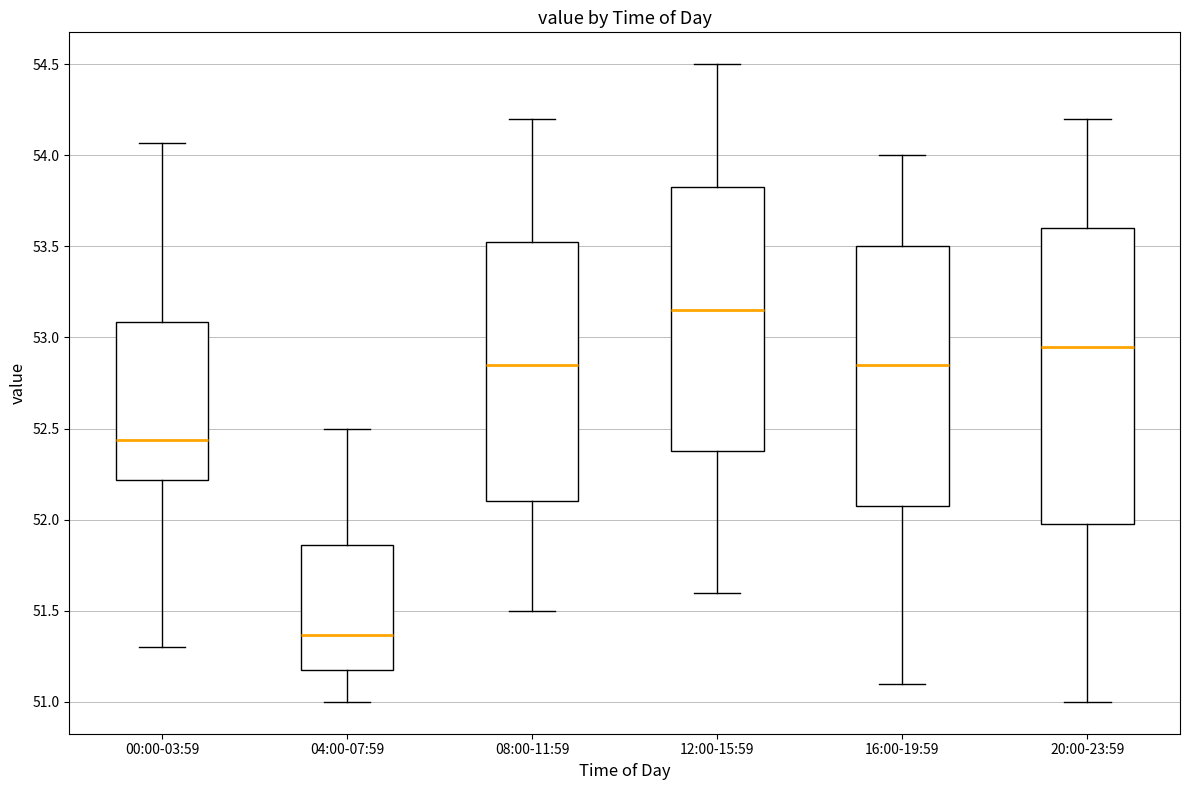

Reading left to right, read every box against the y-axis: the position of its median line, the range the box covers, and the ends of its whiskers. The values are not printed on the chart, so give them approximately, as read against the axis.

00:00-03:59: median 52.45, box 52.20 to 53.10, whiskers 51.30 to 54.05
04:00-07:59: median 51.35, box 51.15 to 51.85, whiskers 51.00 to 52.50
08:00-11:59: median 52.85, box 52.10 to 53.55, whiskers 51.50 to 54.20
12:00-15:59: median 53.15, box 52.40 to 53.85, whiskers 51.60 to 54.50
16:00-19:59: median 52.85, box 52.10 to 53.50, whiskers 51.10 to 54.00
20:00-23:59: median 52.95, box 52.00 to 53.60, whiskers 51.00 to 54.20